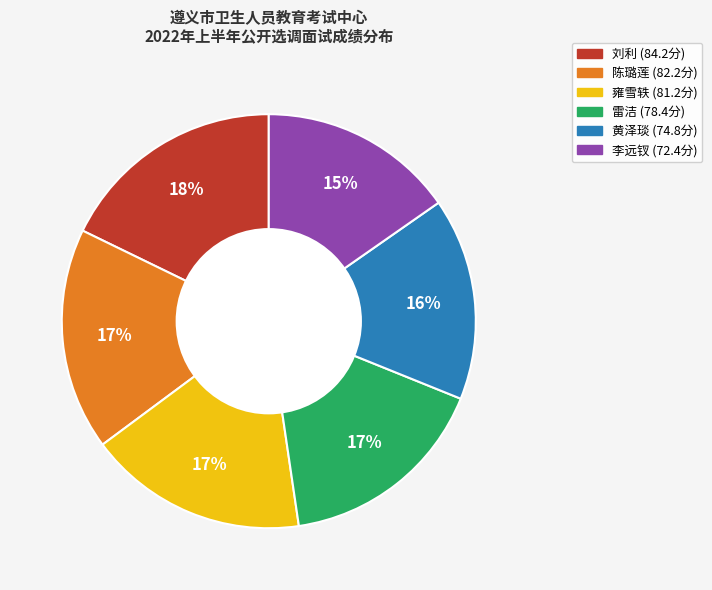

How many segments does this pie chart have?

6